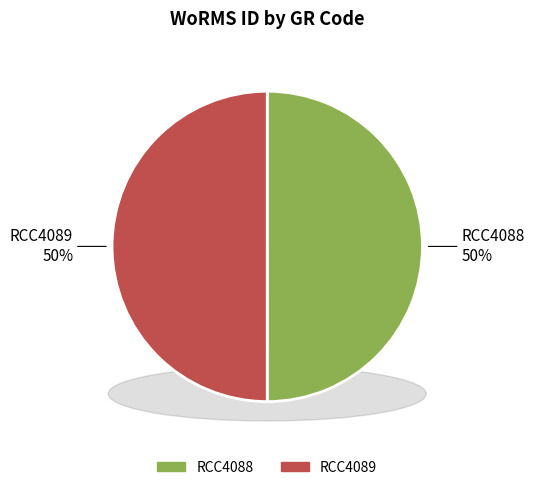

Rank the categories by value from lowest to highest.

RCC4089, RCC4088